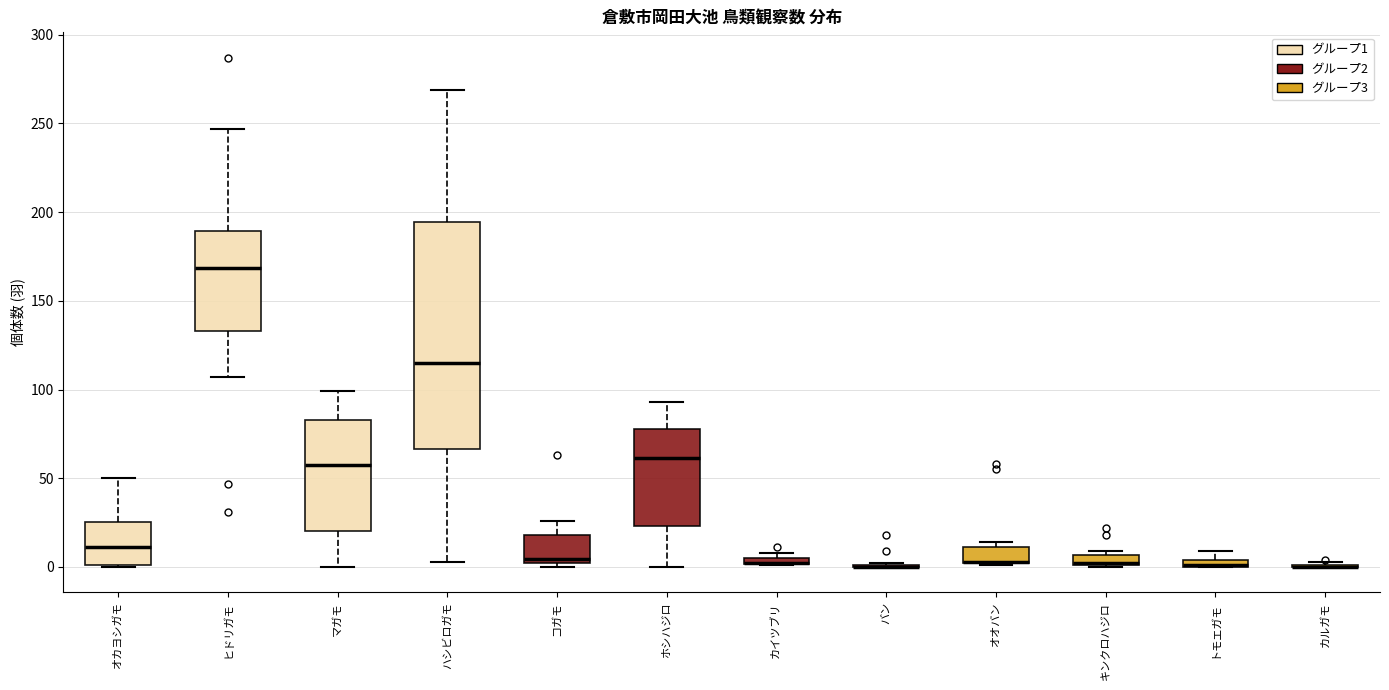

Comparing the boxes themselves (not the whiskers), which one is the tallest?

ハシビロガモ